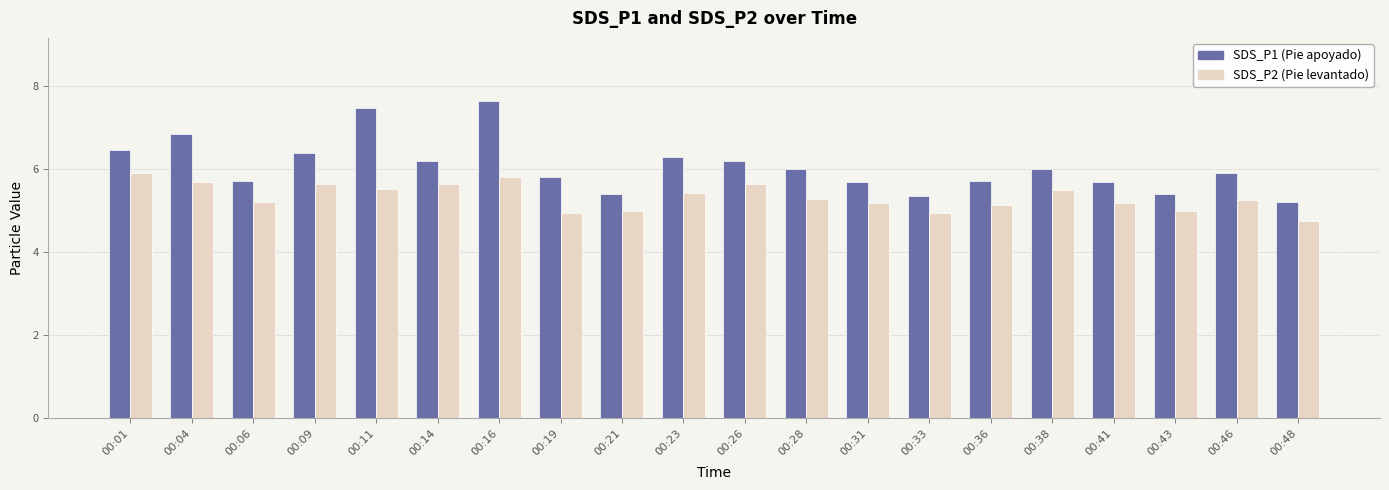

What is the total value across all series at 00:16?

13.4